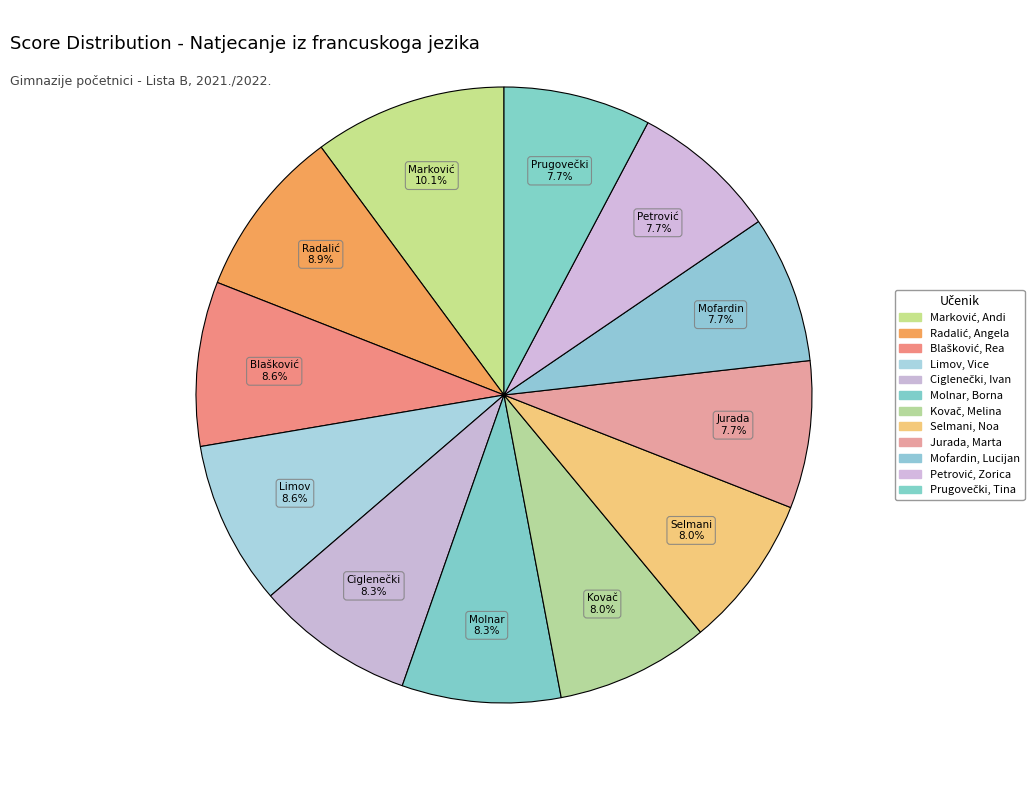

Which slice is the smallest?

Jurada, Marta